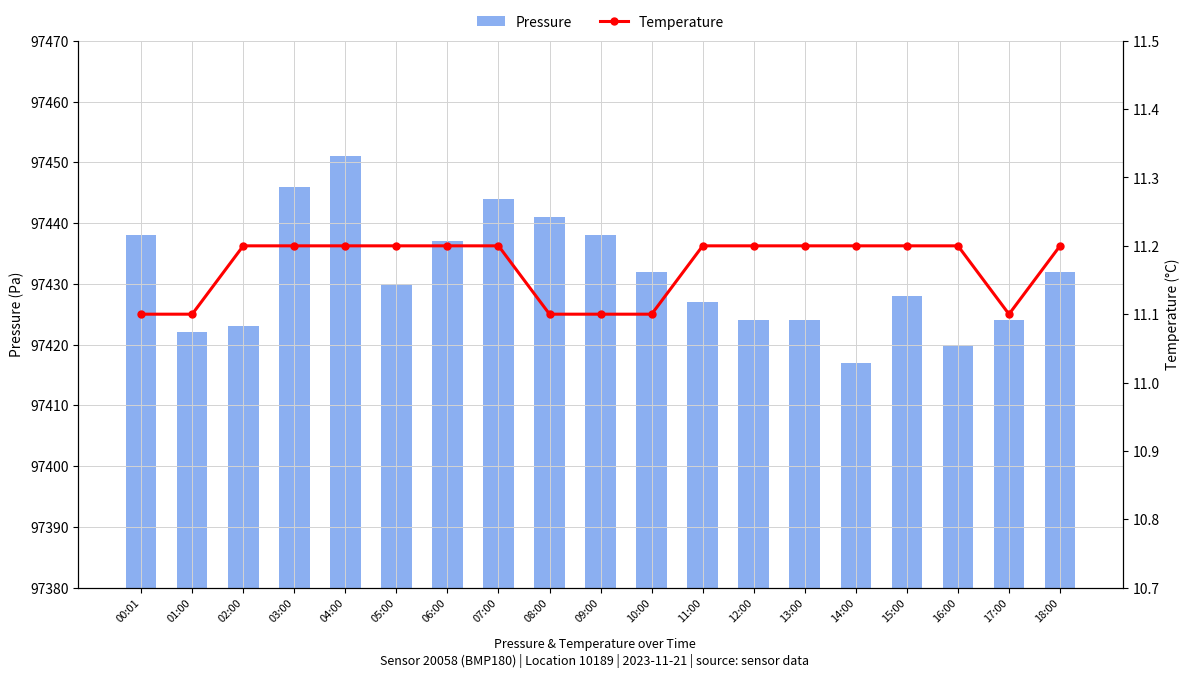

How many values in the Pressure series exceed 97430?

9